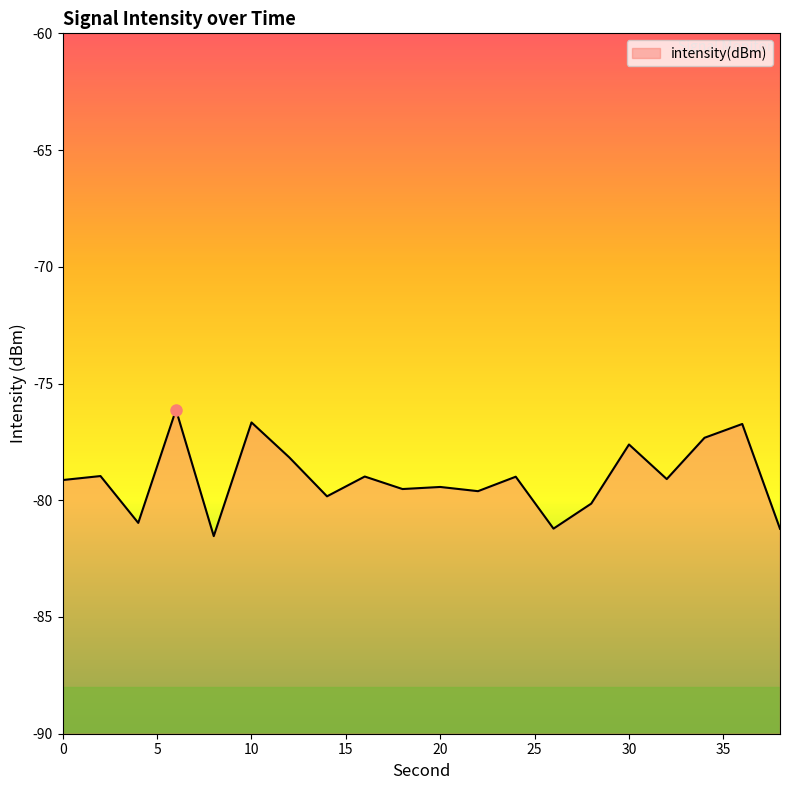

Reading left to right, list all the values displayed in this chart.

-79.1	-79.0	-81.0	-76.1	-81.5	-76.7	-78.2	-79.8	-79.0	-79.5	-79.4	-79.6	-79.0	-81.2	-80.1	-77.6	-79.1	-77.3	-76.7	-81.2